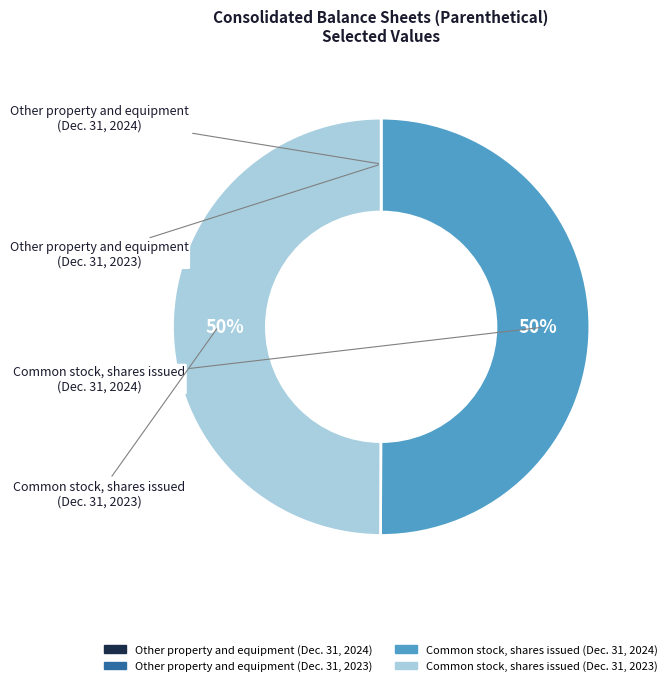

To the nearest percent, what percentage of the pie is Common stock, shares issued (Dec. 31, 2023)?

50%